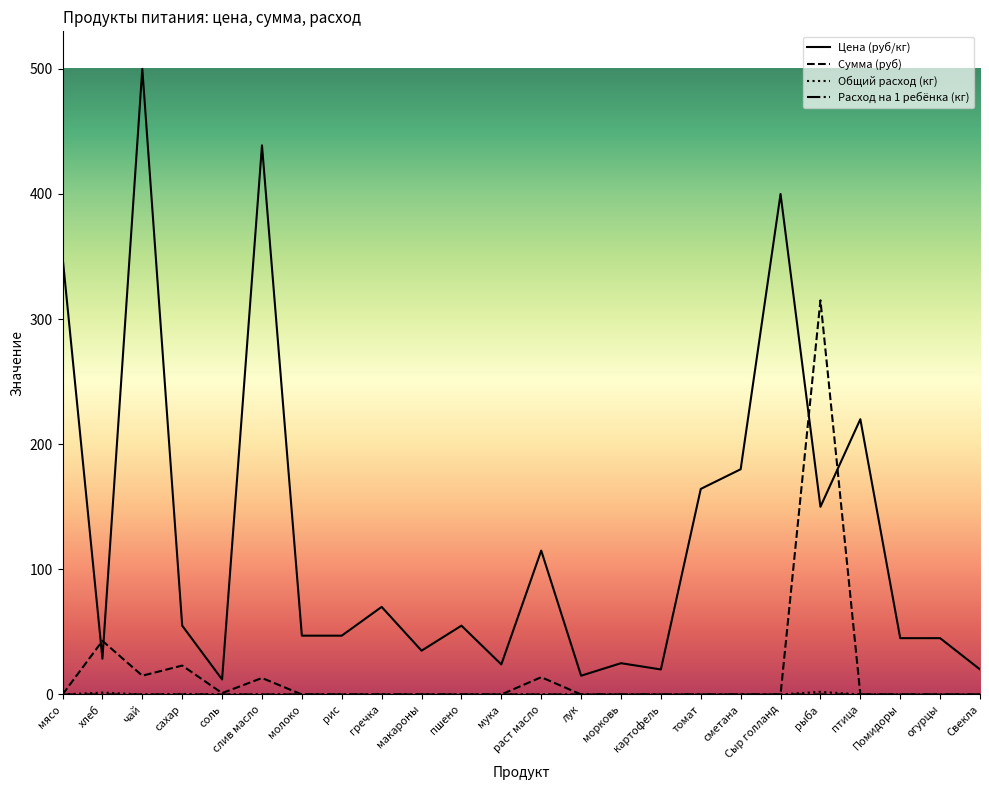

At which label does Сумма (руб) reach its peak?

рыба